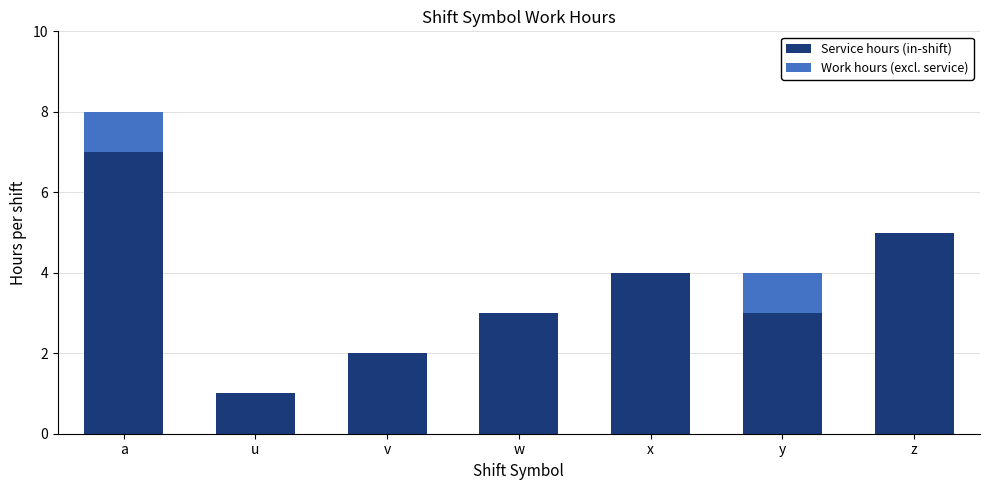

Is it true that Service hours (in-shift) equals 2 at a?

False